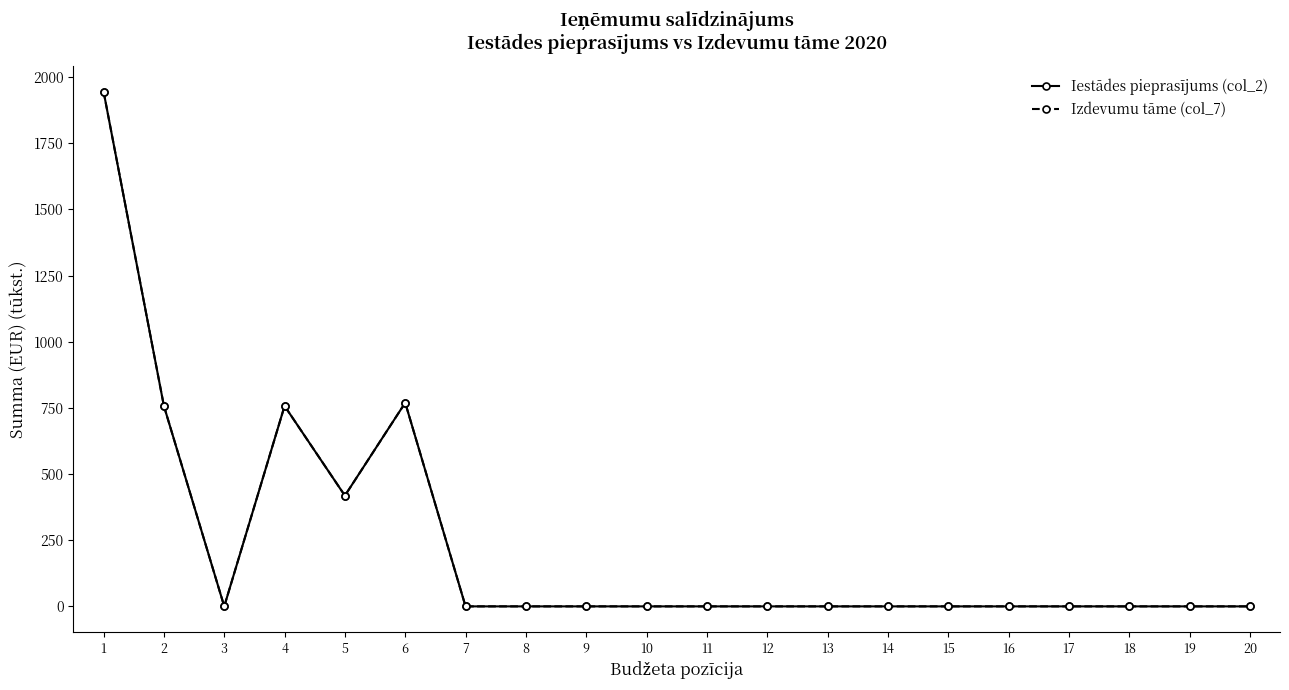

The Iestādes pieprasījums (col_2) series shows 0.0 at 14. True or false?

True